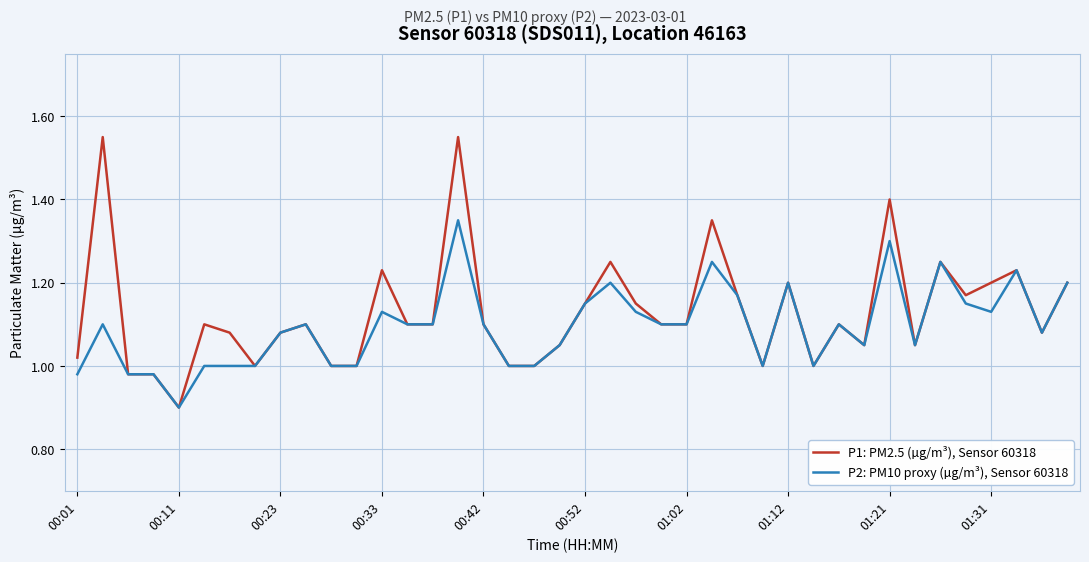

What is the lowest value of the P1: PM2.5 (µg/m³), Sensor 60318 series?

0.9